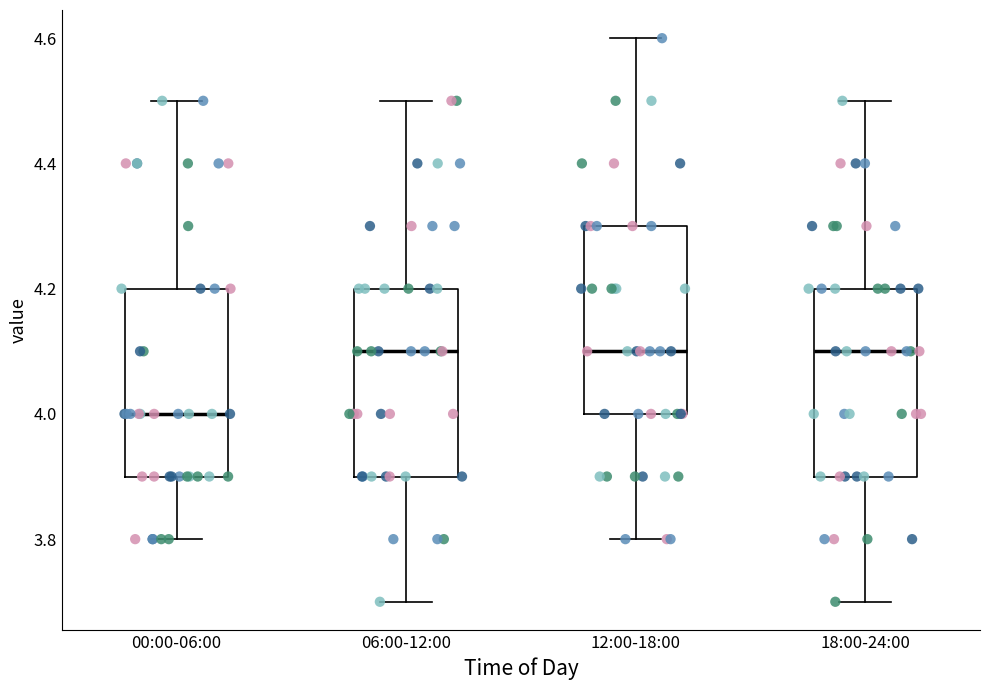

Reading left to right, read every box against the y-axis: the position of its median line, the range the box covers, and the ends of its whiskers. The values are not printed on the chart, so give them approximately, as read against the axis.

00:00-06:00: median 4.0, box 3.9 to 4.2, whiskers 3.8 to 4.5
06:00-12:00: median 4.1, box 3.9 to 4.2, whiskers 3.7 to 4.5
12:00-18:00: median 4.1, box 4.0 to 4.3, whiskers 3.8 to 4.6
18:00-24:00: median 4.1, box 3.9 to 4.2, whiskers 3.7 to 4.5